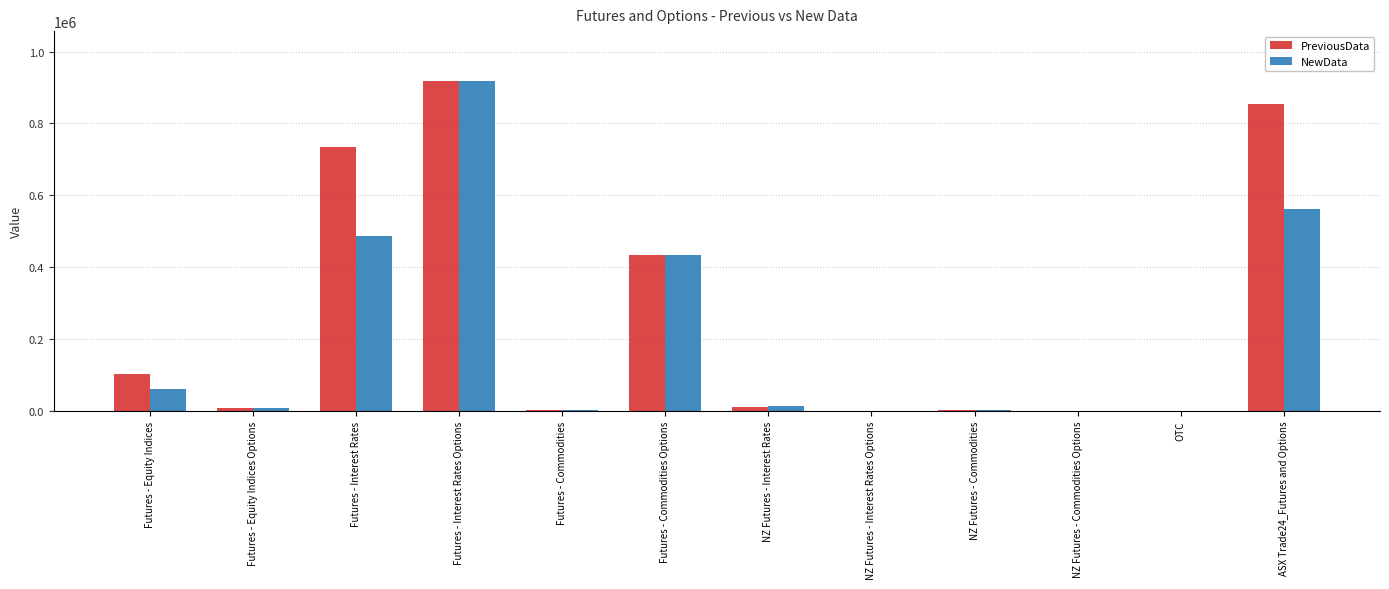

What value does the NewData series have at Futures - Interest Rates, to the nearest 50?

485600